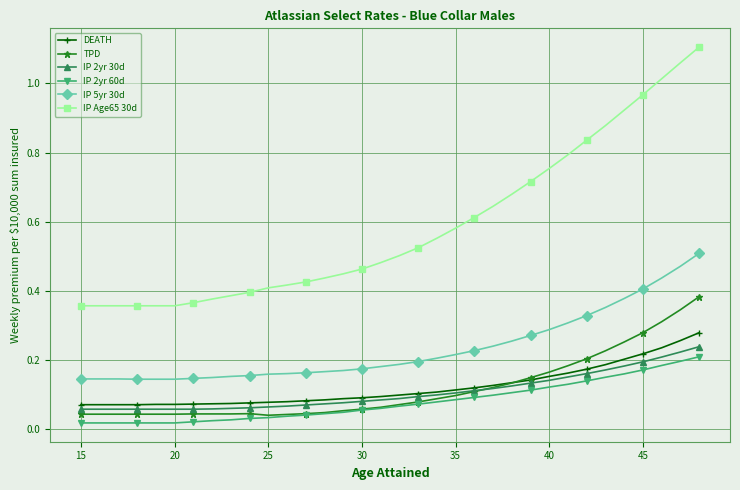

Which series has the largest total across all categories?

IP Age65 30d